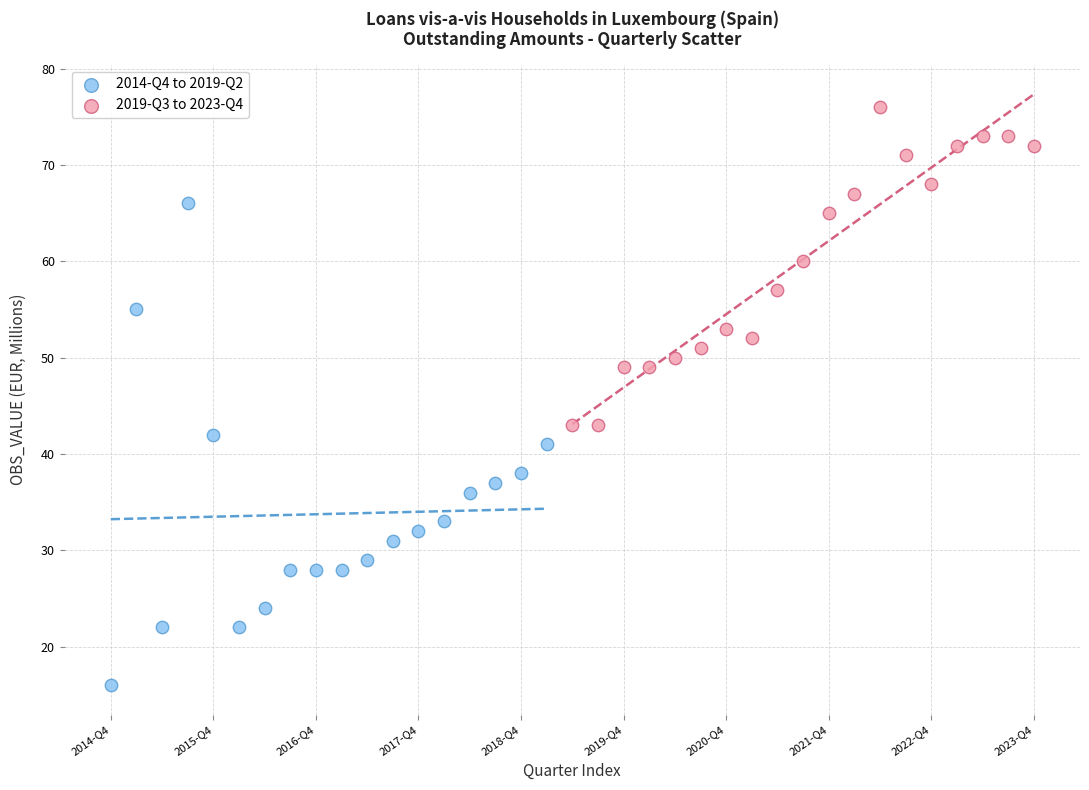

What are all the series names shown in the legend?

2014-Q4 to 2019-Q2, 2019-Q3 to 2023-Q4